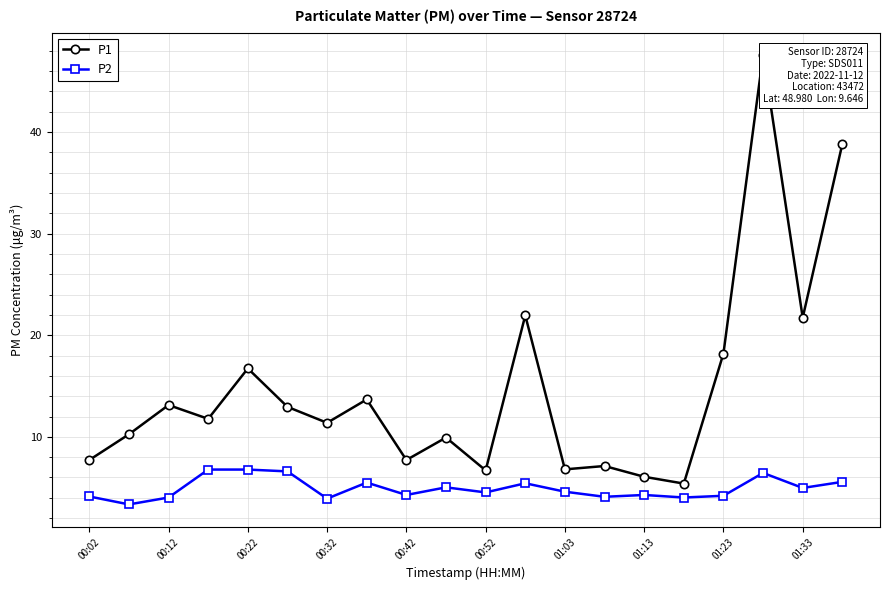

What is the difference between the maximum and minimum values in the P2 series?

3.4